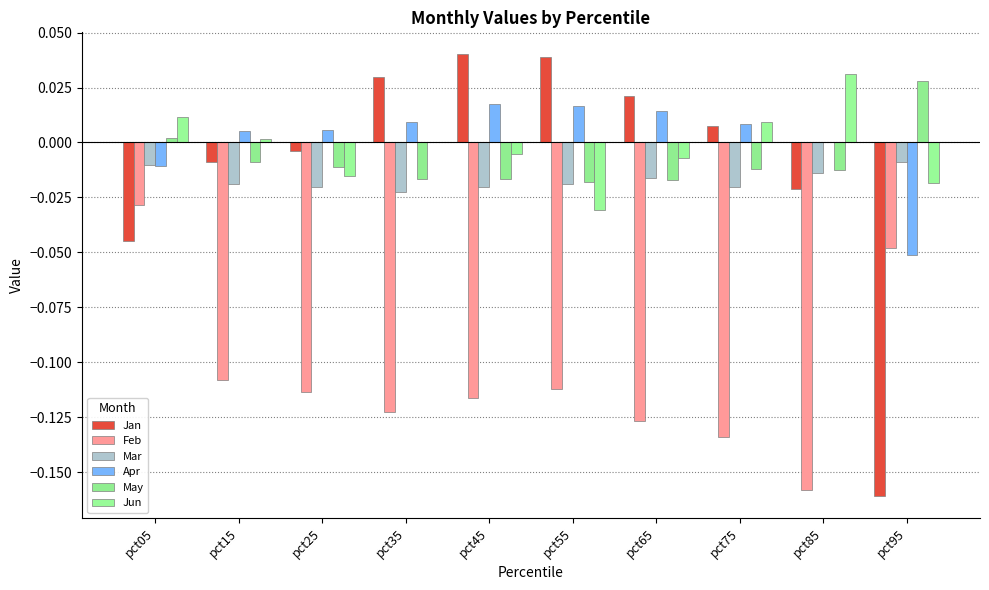

How many distinct data groups are displayed?

6